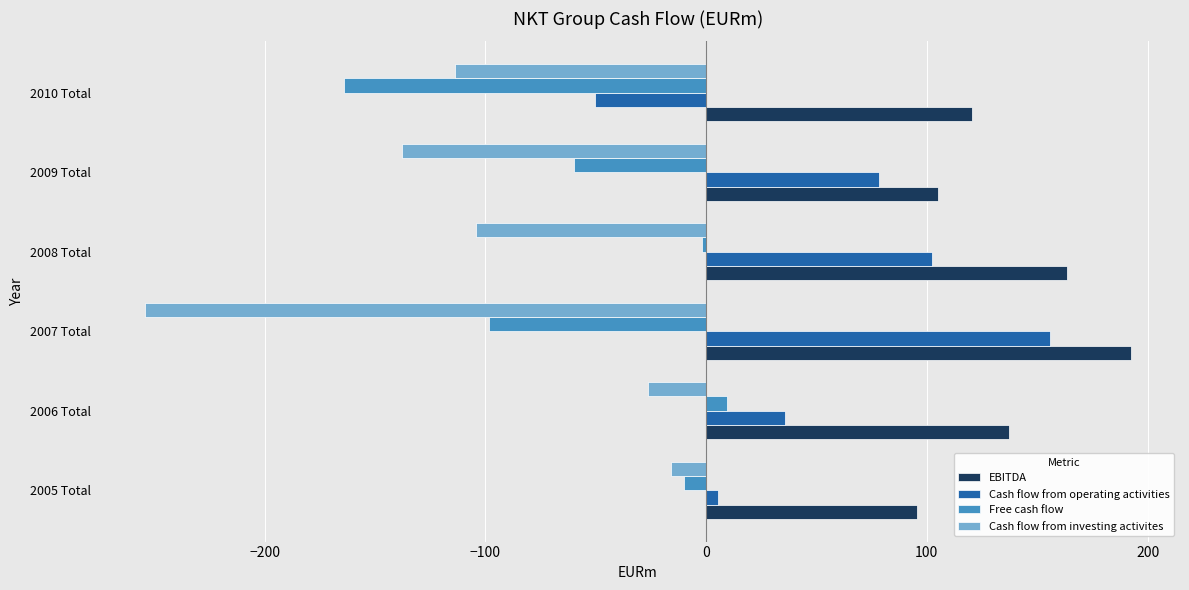

What is the average value of the Free cash flow series?

-54.2